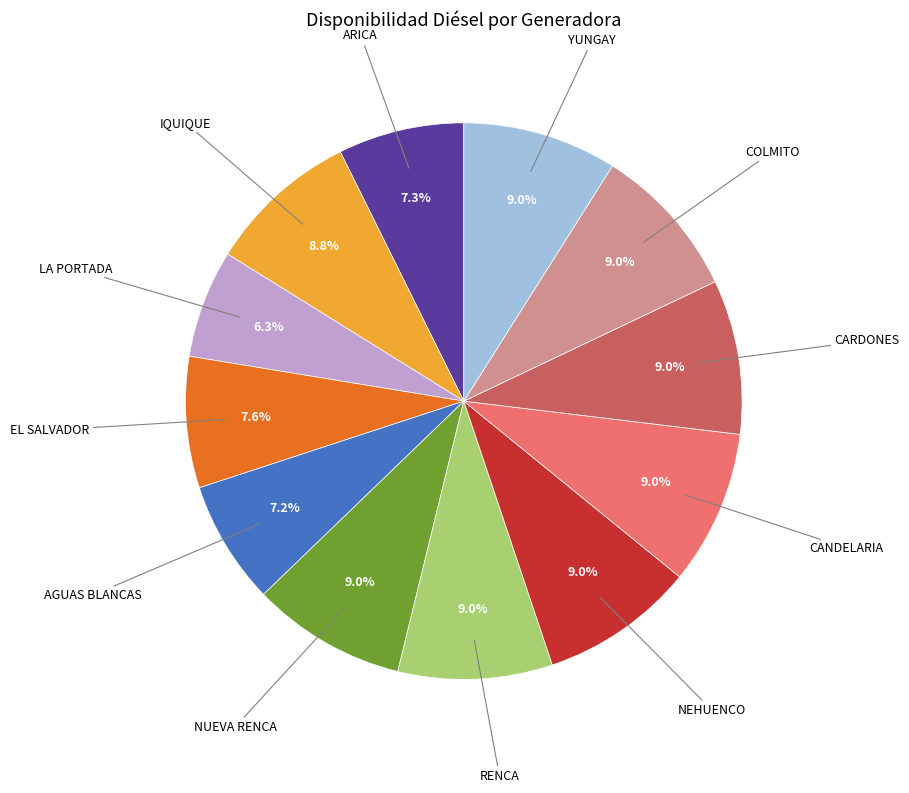

Does any single category account for the majority?

No